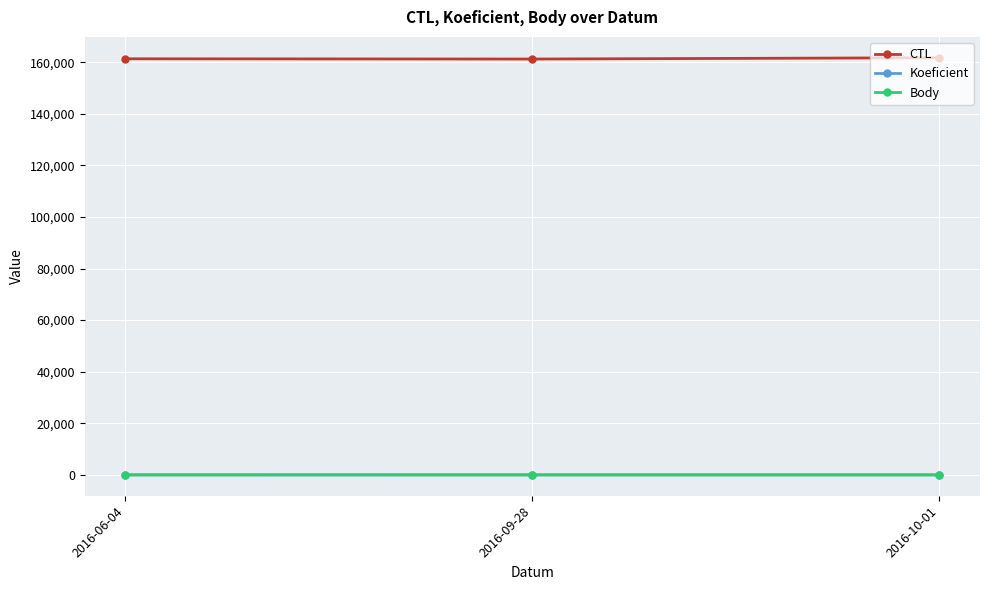

Which has a higher value, 2016-10-01 or 2016-06-04?

2016-10-01